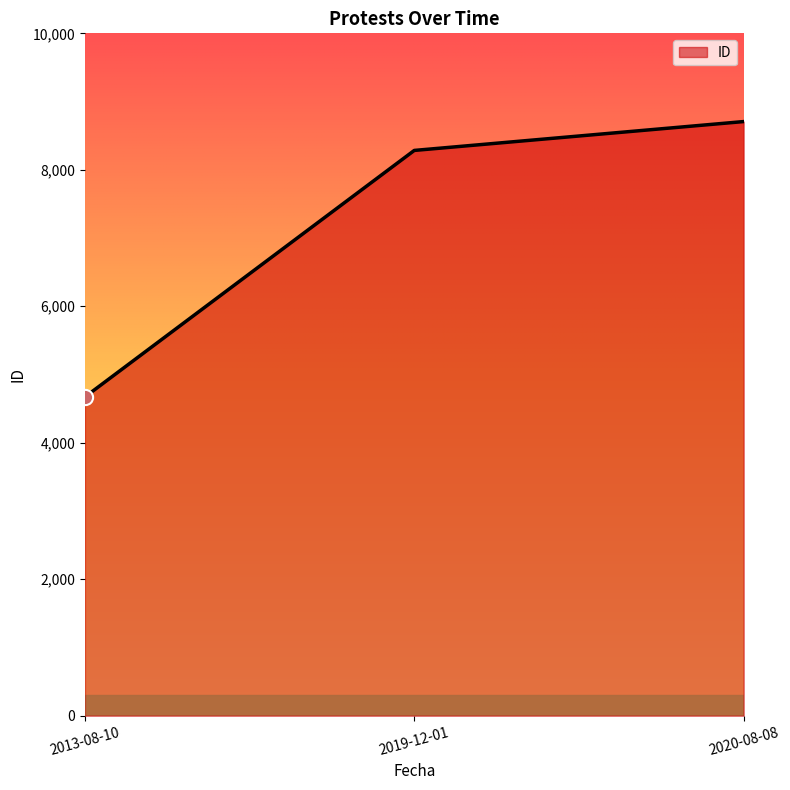

What is the ratio of the value at 2013-08-10 to the value at 2019-12-01?

0.6